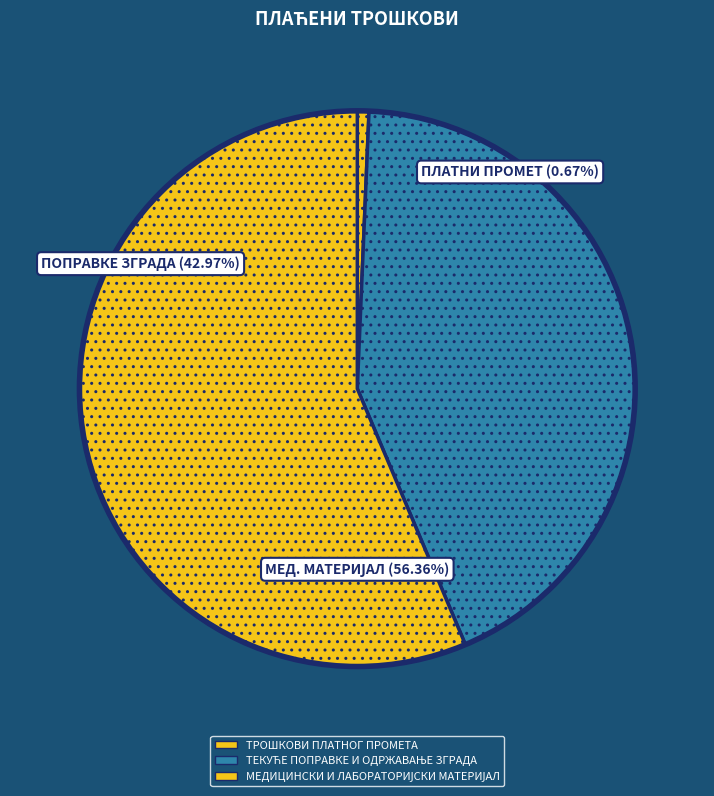

What is the ratio of the value at МЕДИЦИНСКИ И ЛАБОРАТОРИЈСКИ МАТЕРИЈАЛ to the value at ТЕКУЋЕ ПОПРАВКЕ И ОДРЖАВАЊЕ ЗГРАДА?

1.3